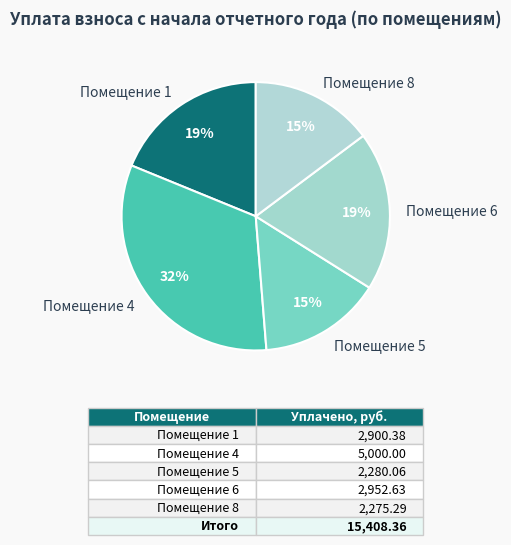

The Помещение 5 slice represents 20% of the pie. True or false?

False